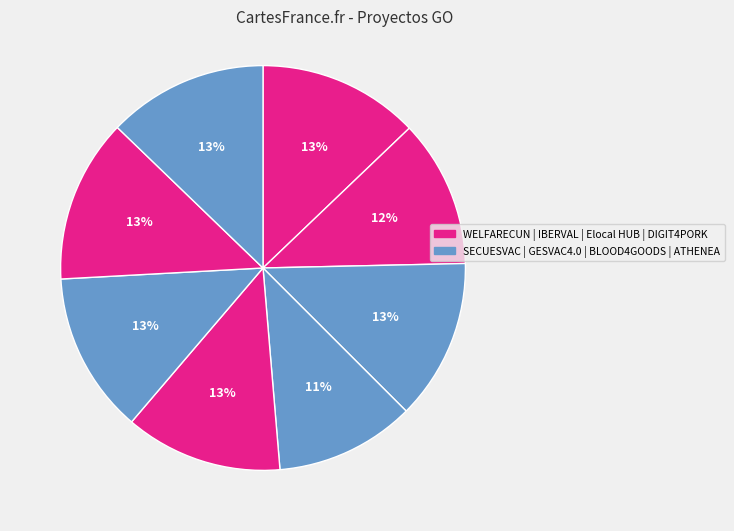

How many slices are in this pie chart?

8